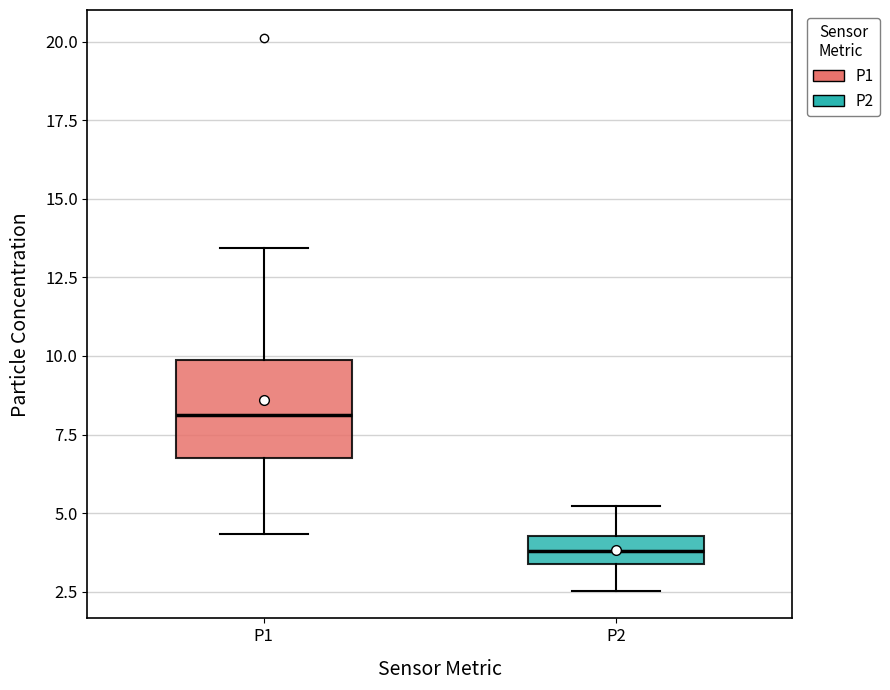

Which box has the highest median line?

P1